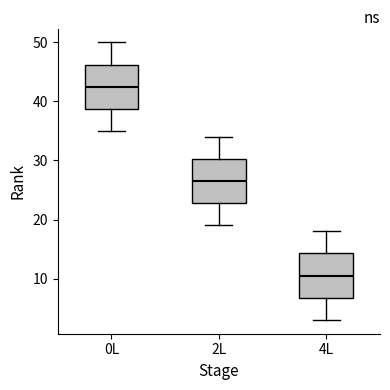

Reading left to right, transcribe this box plot: for each box, give where its median line is, the range the box spans, and where its two whiskers end, as read against the y-axis. The values are not printed on the chart, so give them approximately, as read against the axis.

0L: median 43, box 39 to 46, whiskers 35 to 50
2L: median 27, box 23 to 30, whiskers 19 to 34
4L: median 11, box 7 to 14, whiskers 3 to 18